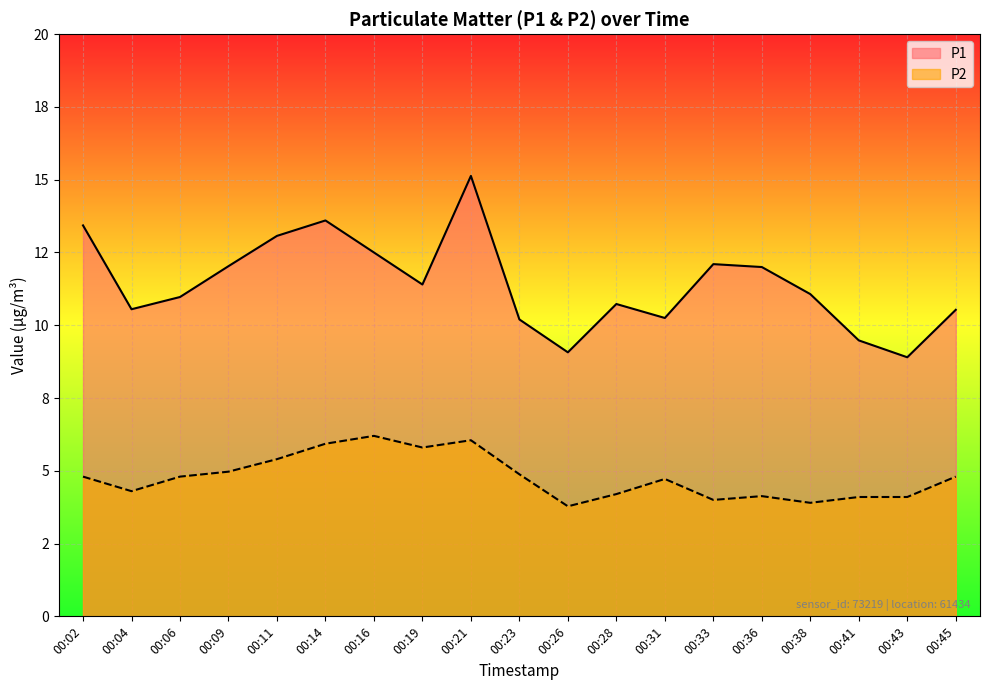

How many lines are shown in the chart?

2